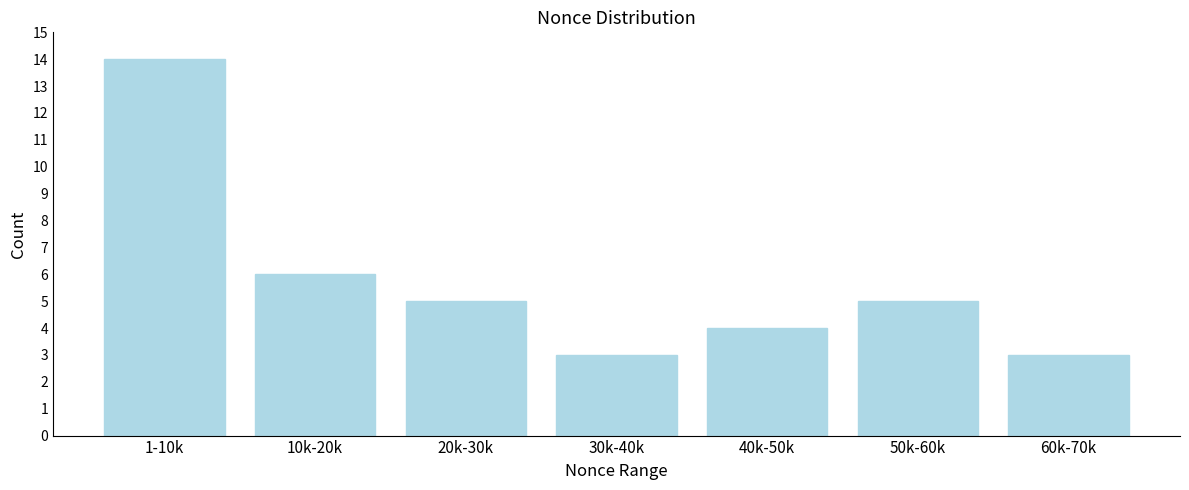

Reading right to left, extract all data points from this chart.

60k-70k=3	50k-60k=5	40k-50k=4	30k-40k=3	20k-30k=5	10k-20k=6	1-10k=14